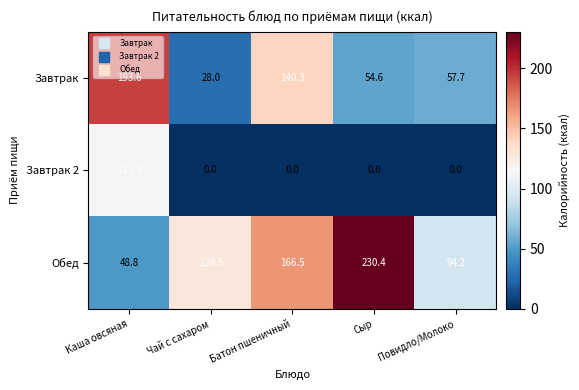

Is it true that Завтрак equals 8.0 at Чай с сахаром?

False